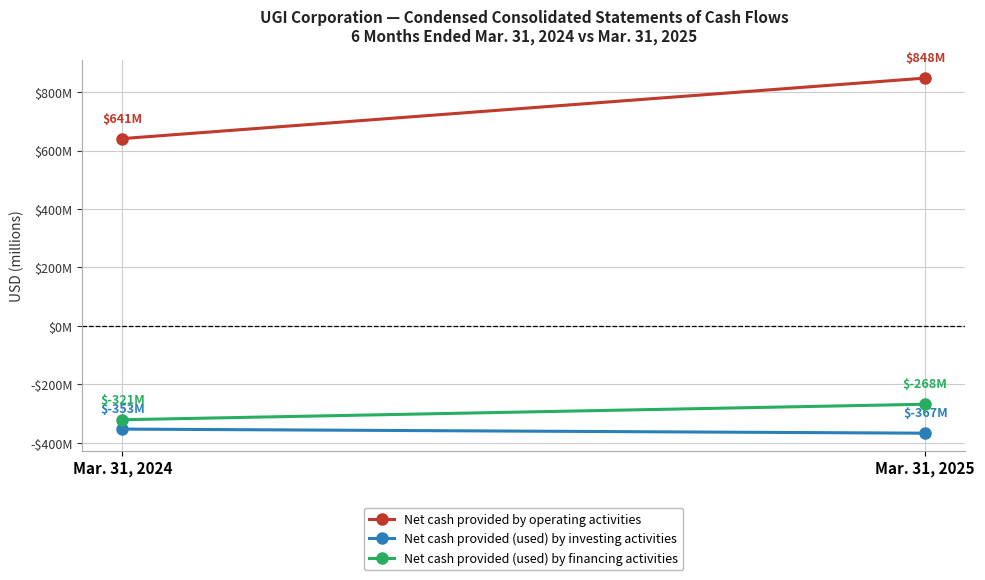

Reading left to right, list all the values displayed in this chart.

Net cash provided by operating activities: 641	848
Net cash provided (used) by investing activities: -353	-367
Net cash provided (used) by financing activities: -321	-268